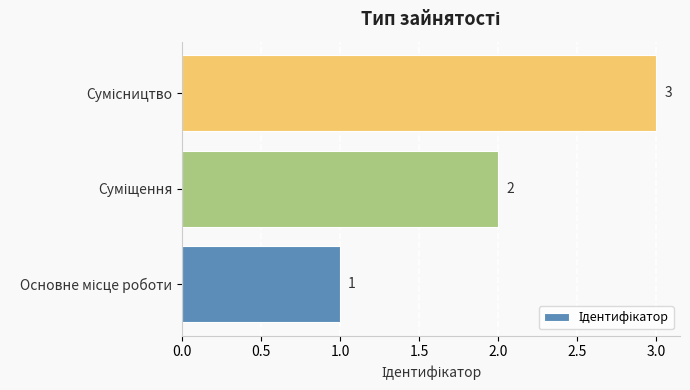

What is the maximum value shown in the chart?

3